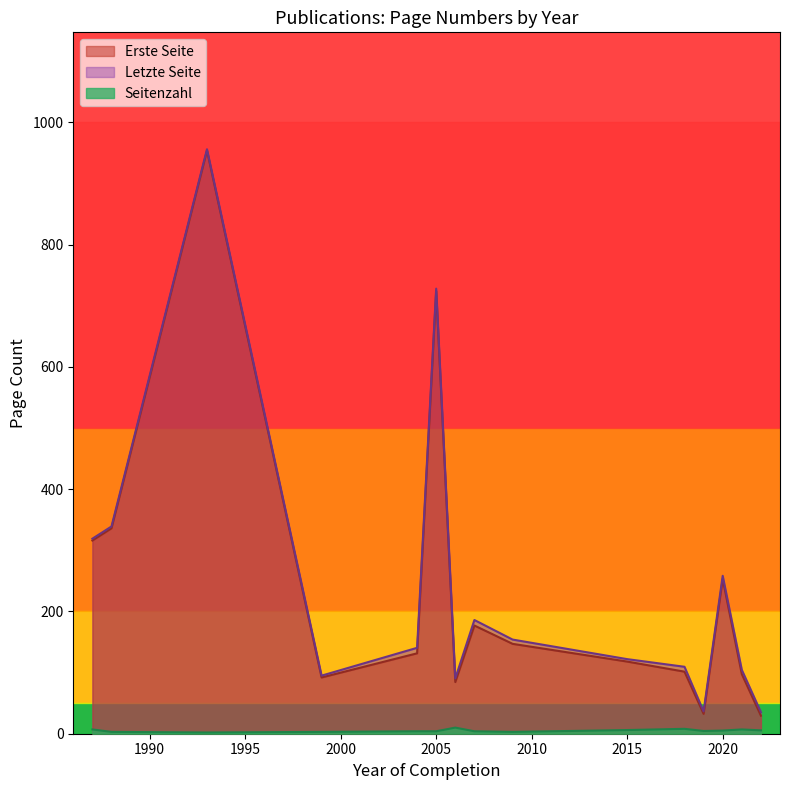

What is the lowest value of the Erste Seite series?

29.5